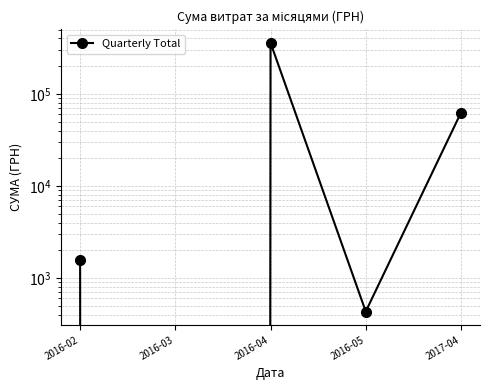

Reading right to left, extract all data points from this chart.

62489.0	432.2	359127.5	0.0	1572.3